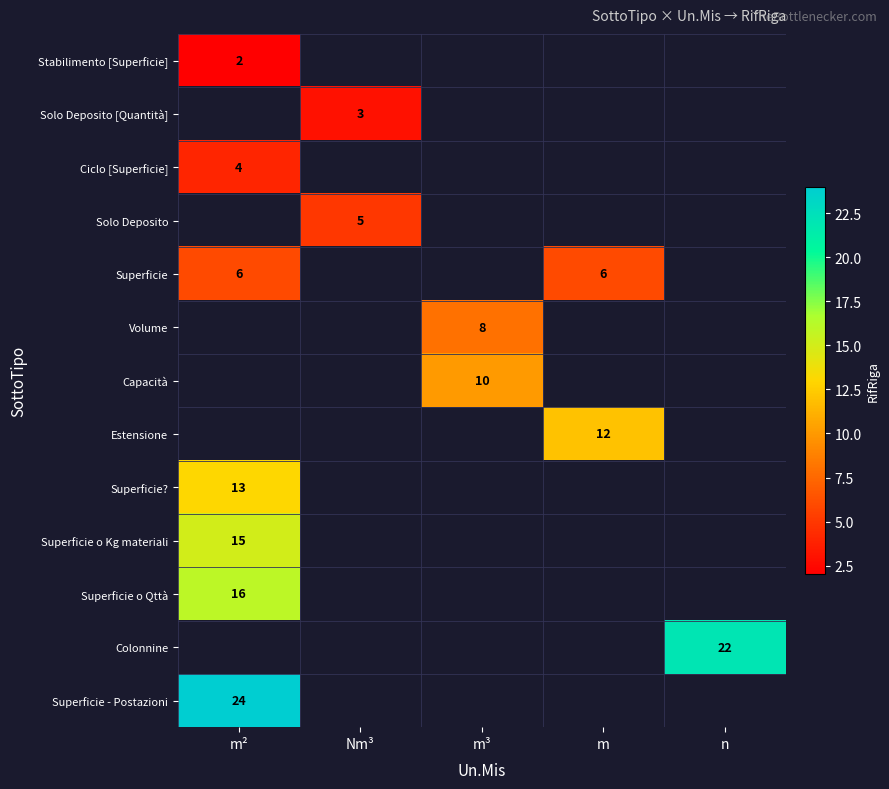

True or false: Capacità has a value of 10 at m³.

True